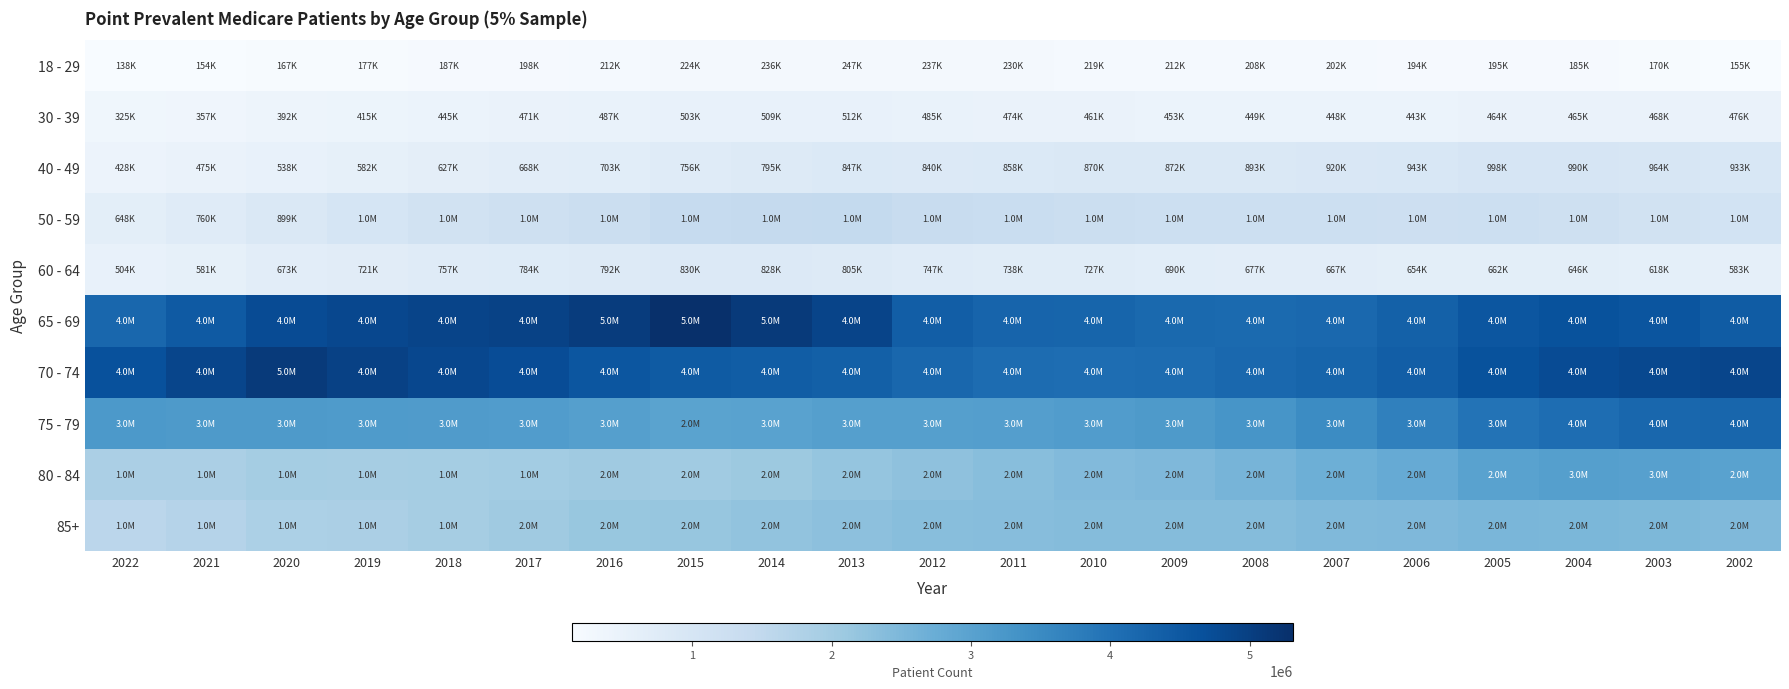

At 2013, list the series in order from smallest to largest.

18 - 29, 30 - 39, 60 - 64, 40 - 49, 50 - 59, 80 - 84, 85+, 75 - 79, 70 - 74, 65 - 69